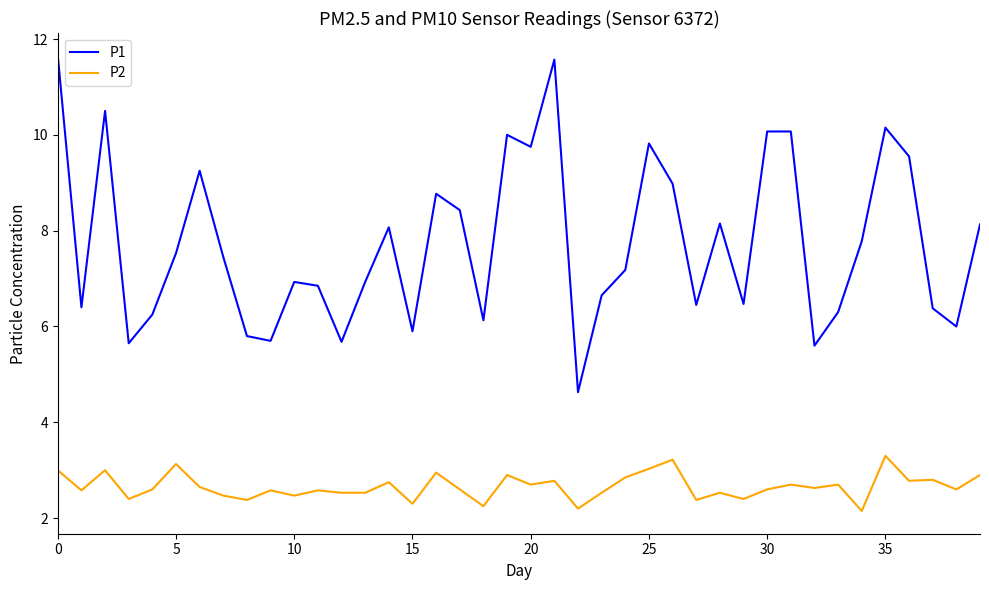

What is the highest value of the P1 series?

11.7